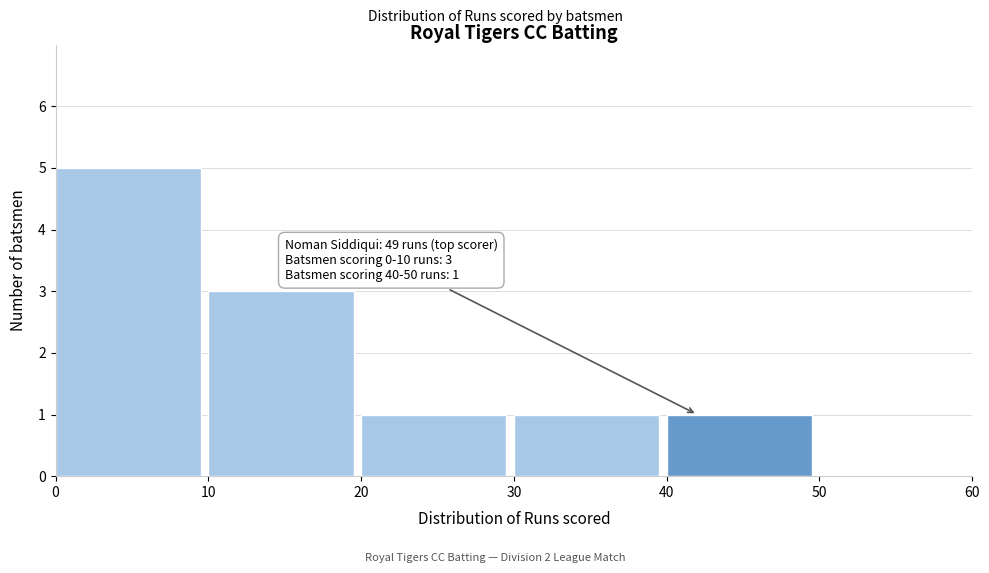

Which range on the x-axis has the tallest bar?

0 to 10